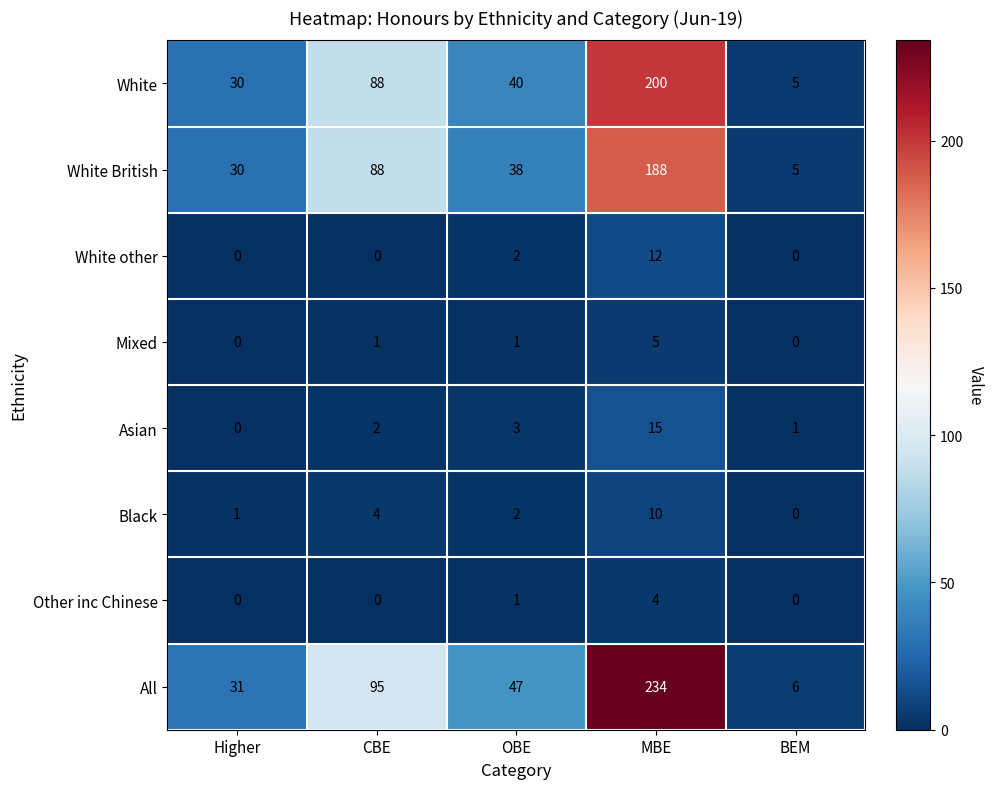

Is it true that White British equals 2 at BEM?

False